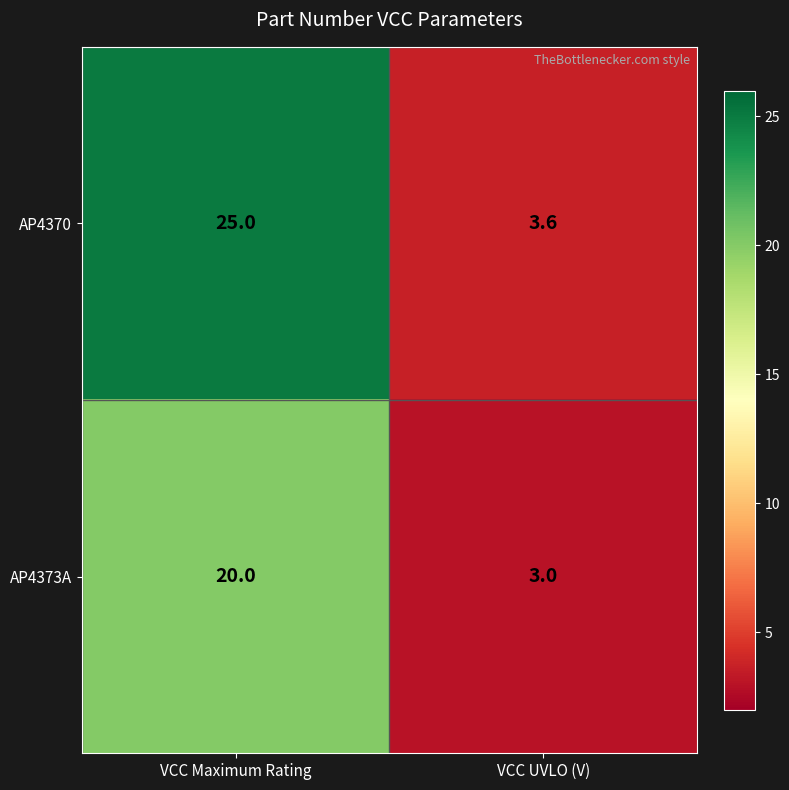

Reading left to right, list all the values displayed in this chart.

AP4370: VCC Maximum Rating=25.0	VCC UVLO (V)=3.6
AP4373A: VCC Maximum Rating=20.0	VCC UVLO (V)=3.0